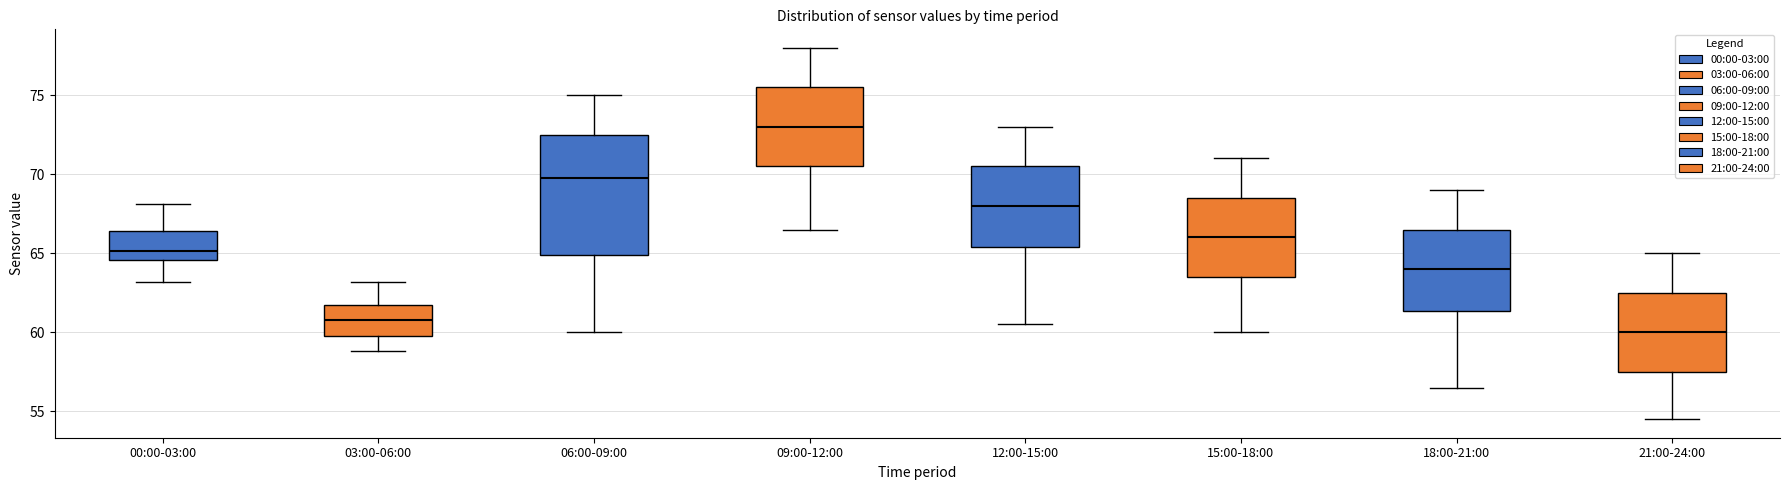

Which box's median line is the lowest?

21:00-24:00